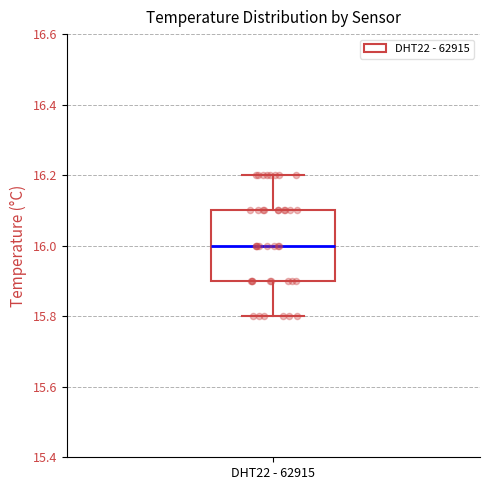

Read this box plot against the y-axis: the position of the median line, the range covered by the box, and the ends of both whiskers. The values are not printed on the chart, so give them approximately, as read against the axis.

median 16.0, box 15.9 to 16.1, whiskers 15.8 to 16.2